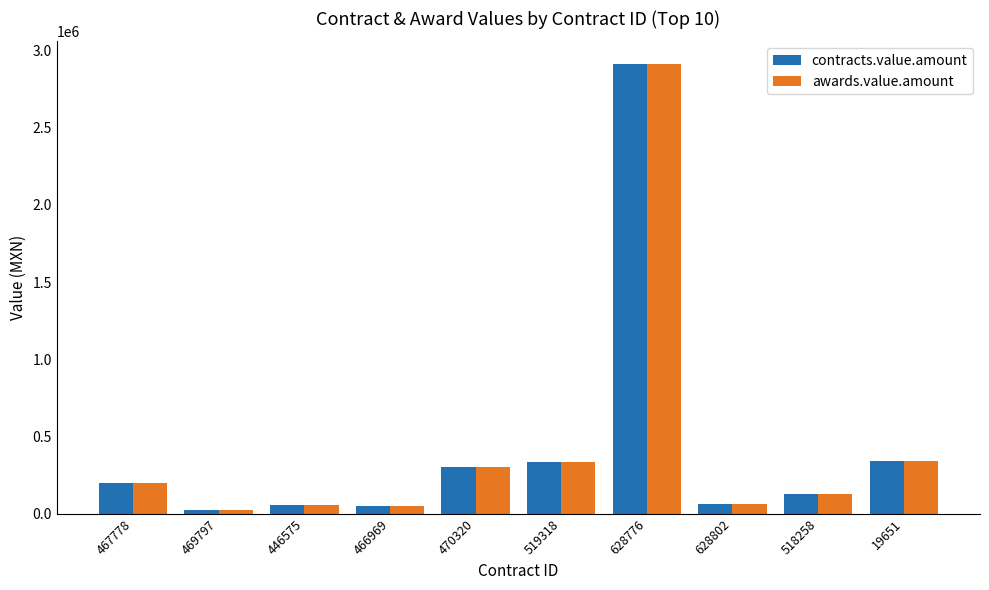

The awards.value.amount series shows 49210.0 at 466969. True or false?

True